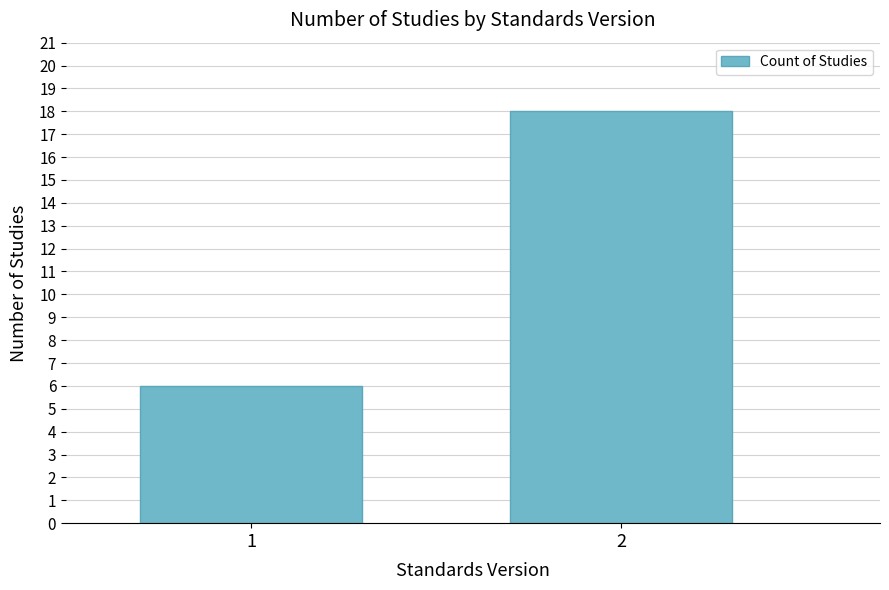

Reading left to right, what are all the values shown in this chart?

1=6	2=18